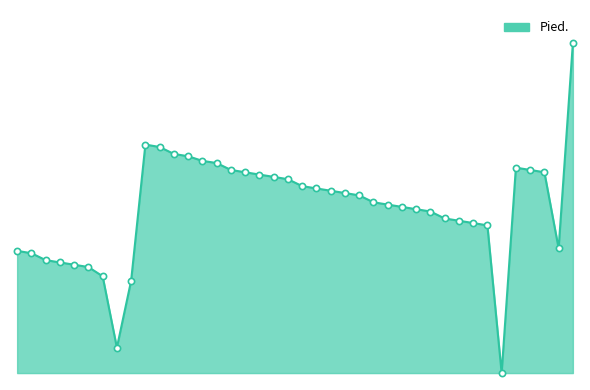

Does the chart have visible grid lines?

No